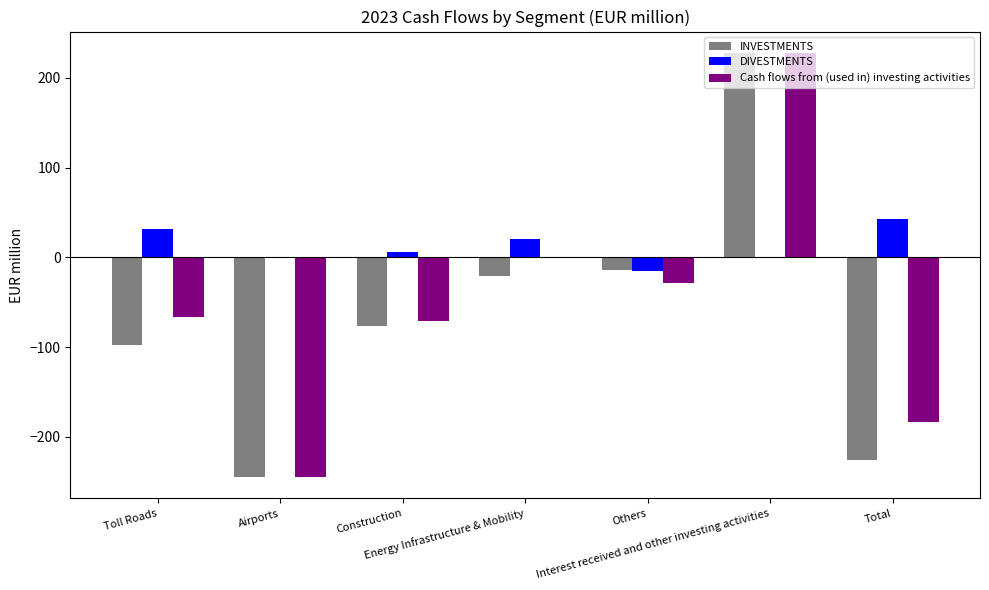

What is the total value across all series at Others?

-58